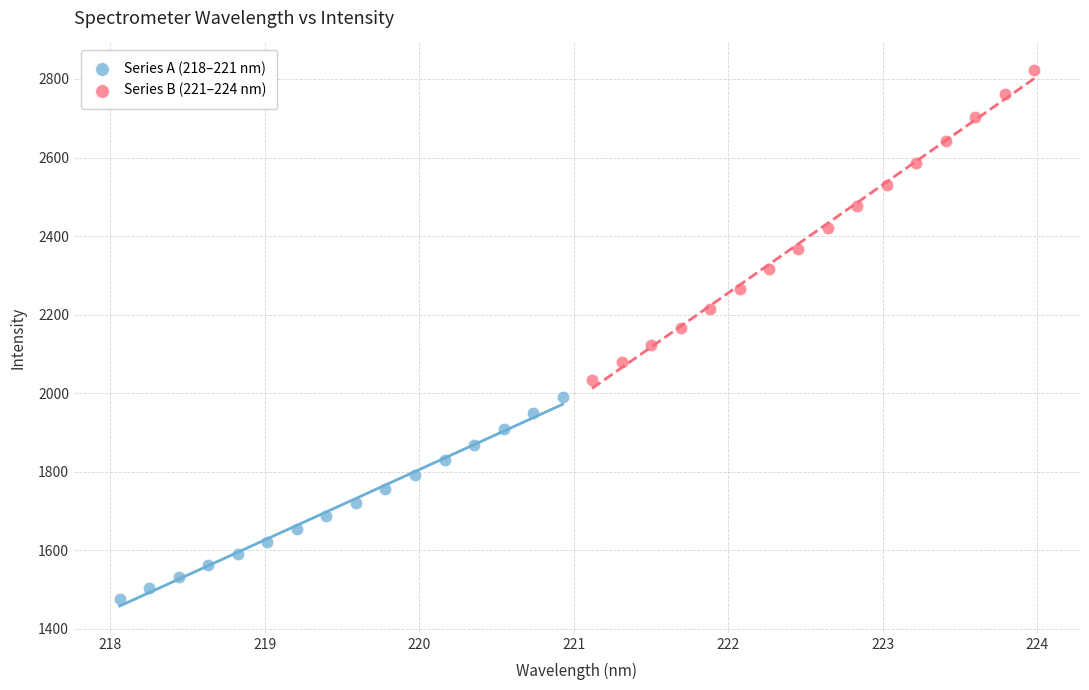

Which series contains the lowest Y value?

Series A (218–221 nm)